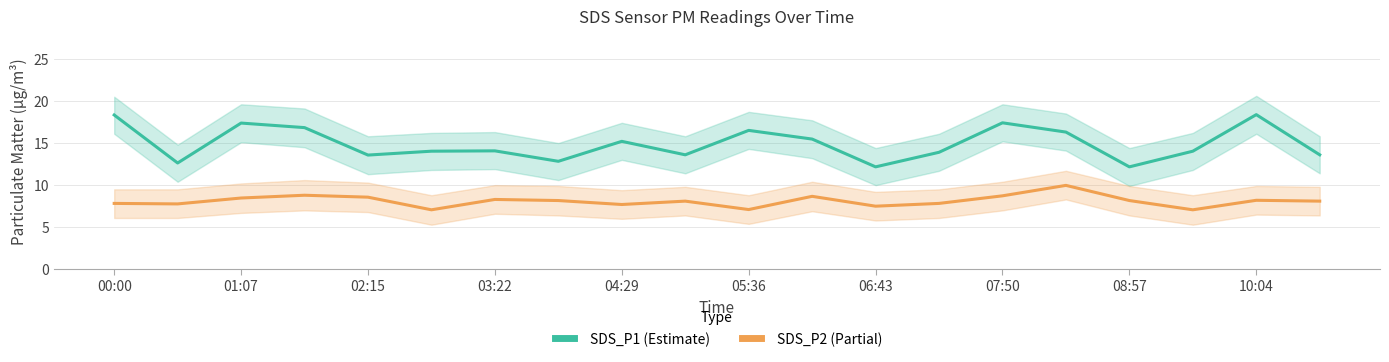

True or false: SDS_P2 (Partial) and SDS_P1 (Estimate) intersect in this chart.

False